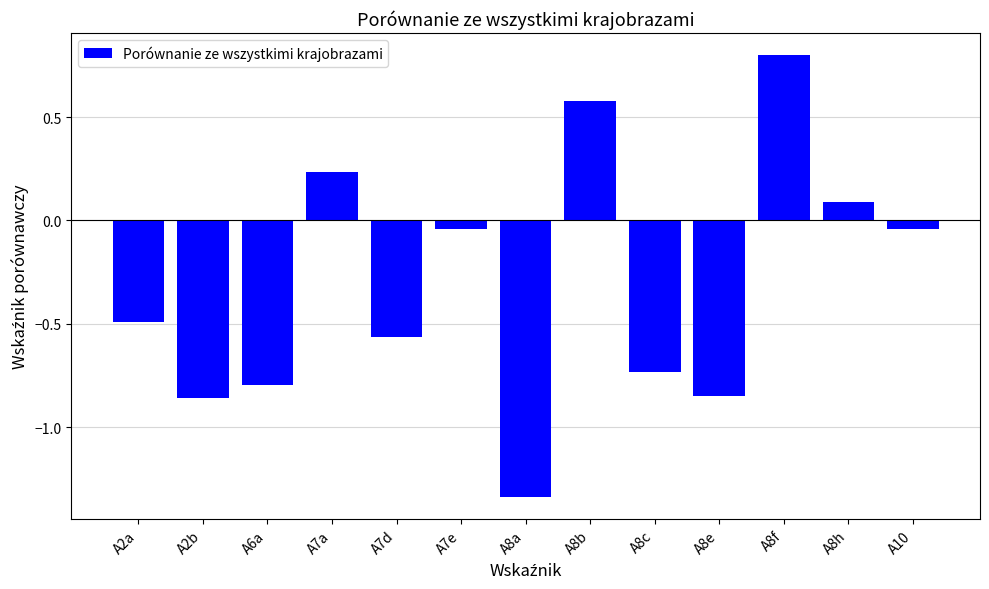

What is the maximum value shown in the chart?

0.8